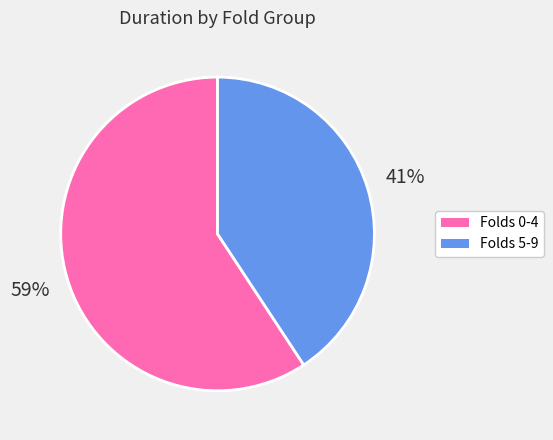

Is there any slice that represents more than half of the pie?

Yes